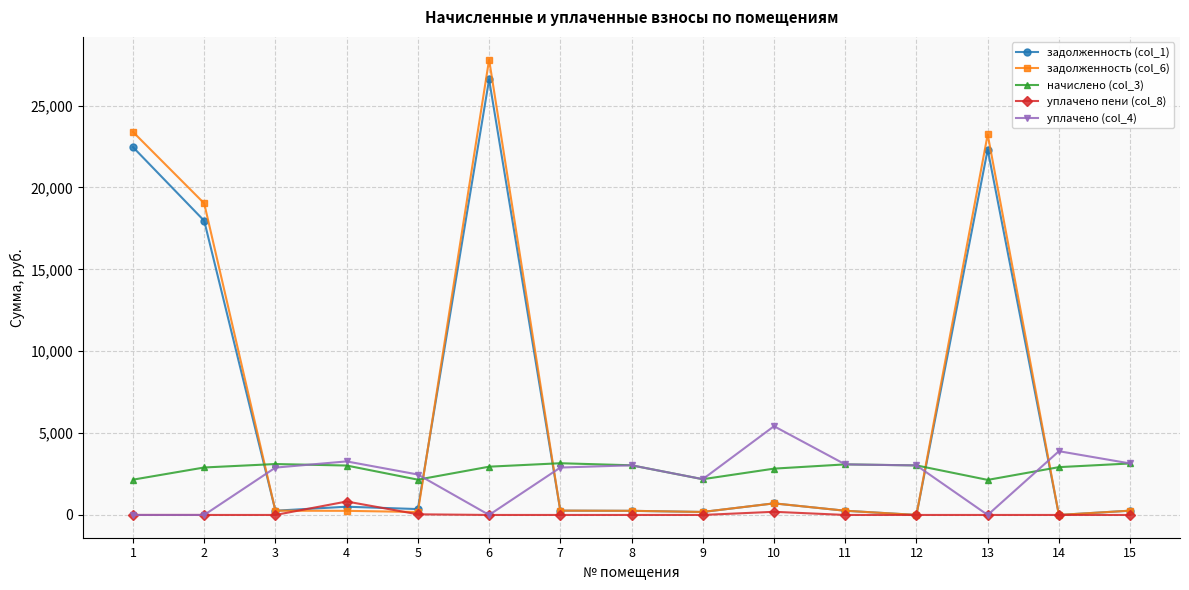

What is the difference between the highest and lowest values at 6?

27806.3